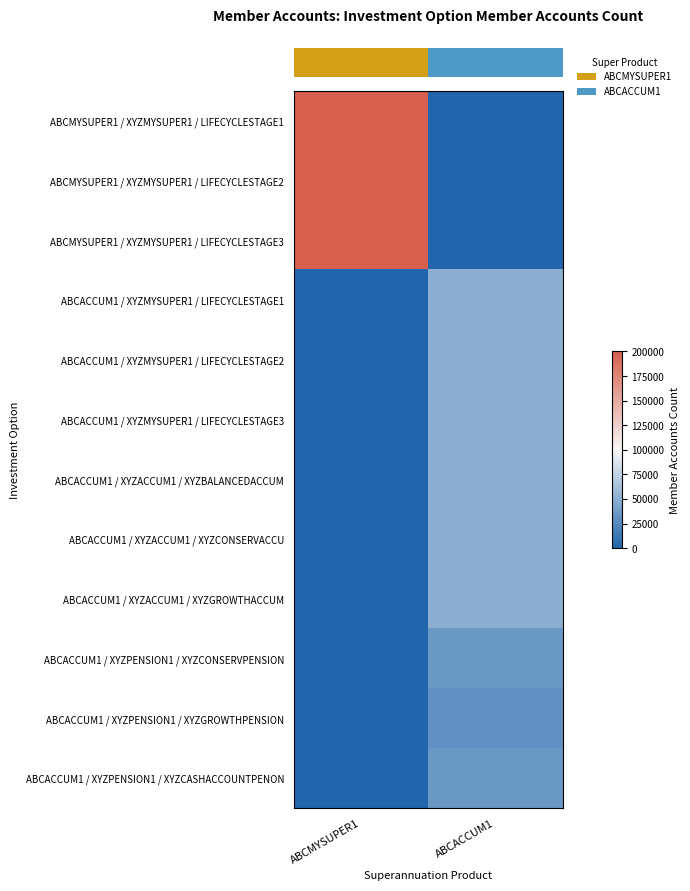

What is the greatest value displayed?

200000